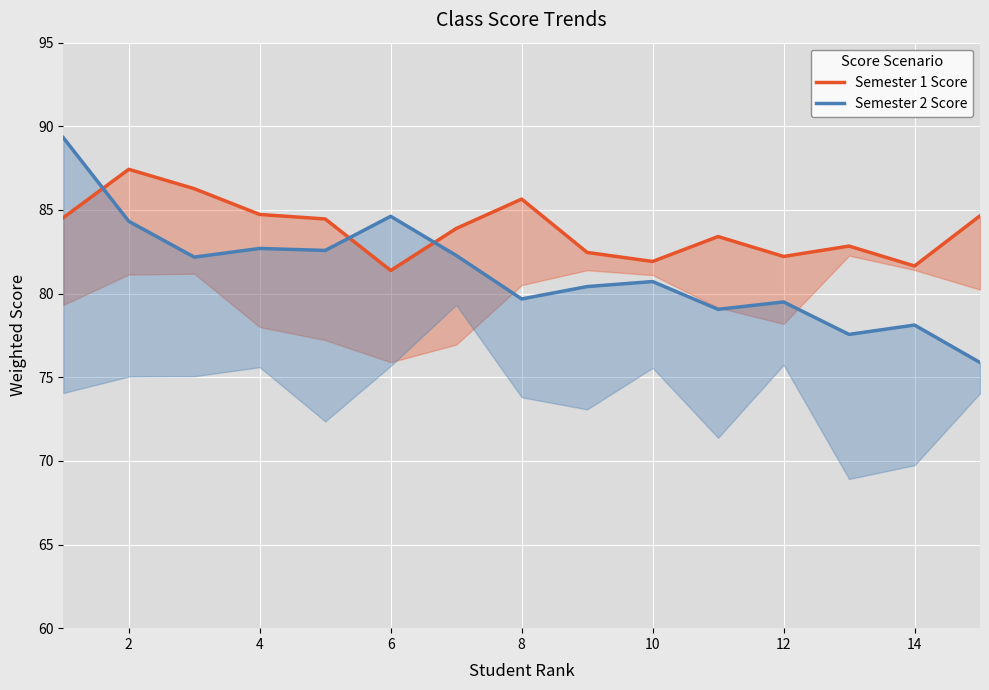

How many lines are shown in the chart?

2